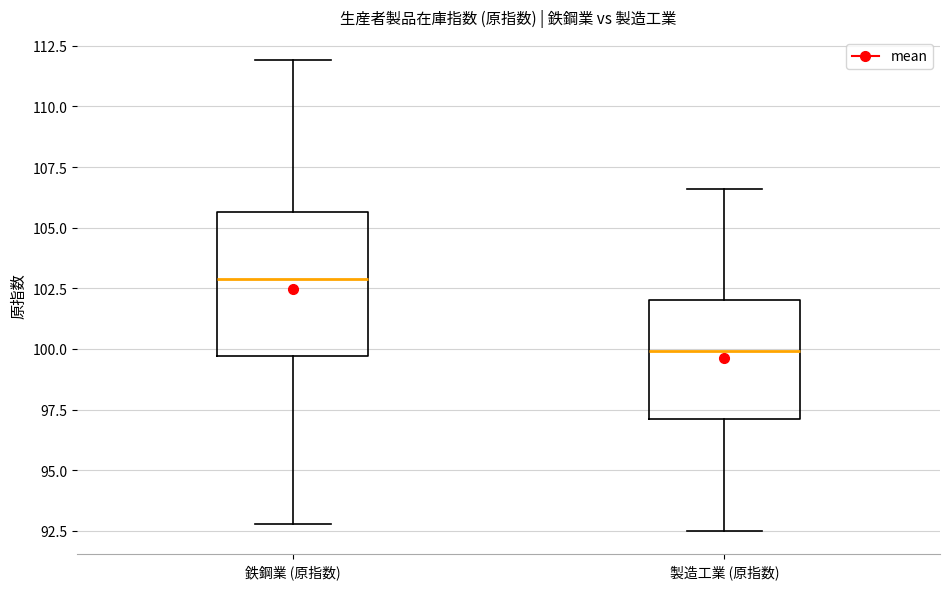

Where is the upper edge of the box for 製造工業 (原指数) on the y-axis? The values are not printed on the chart, so give them approximately, as read against the axis.

102.0